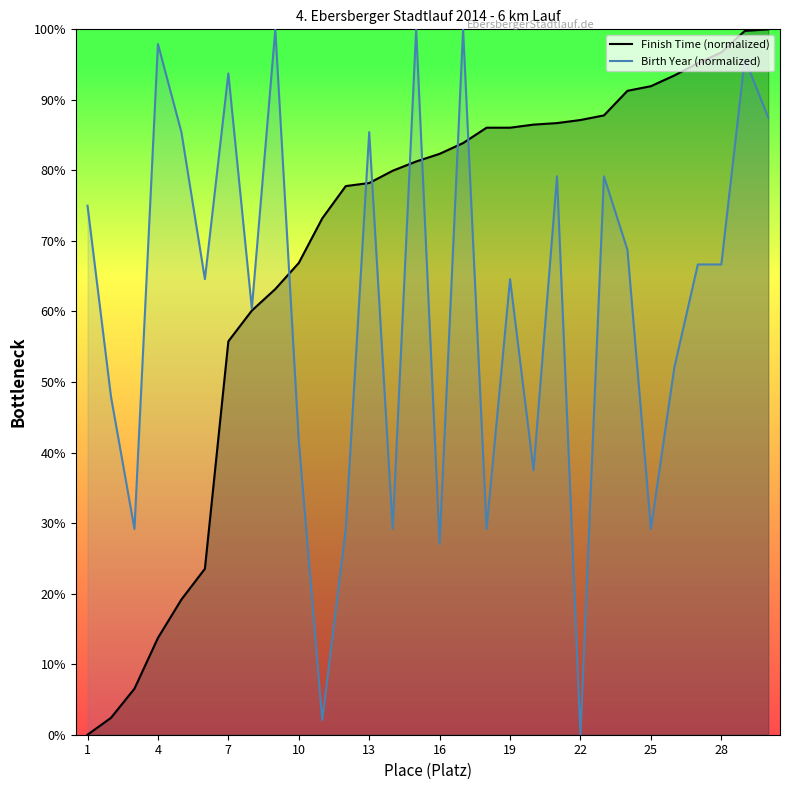

What is the total value across all series at 13?

163.6